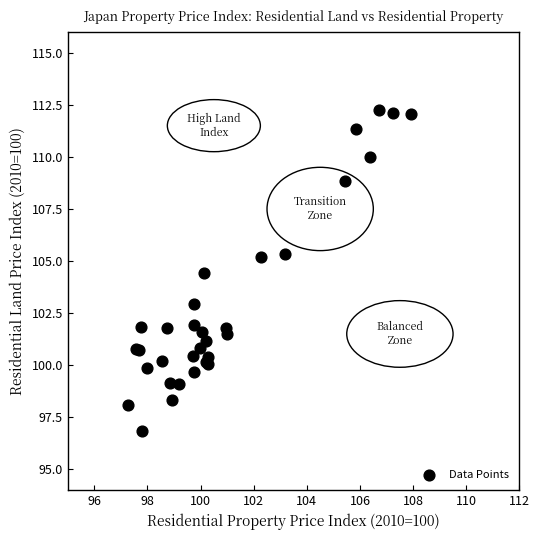

What Y value in the scatter plot is closest to 104?

104.4